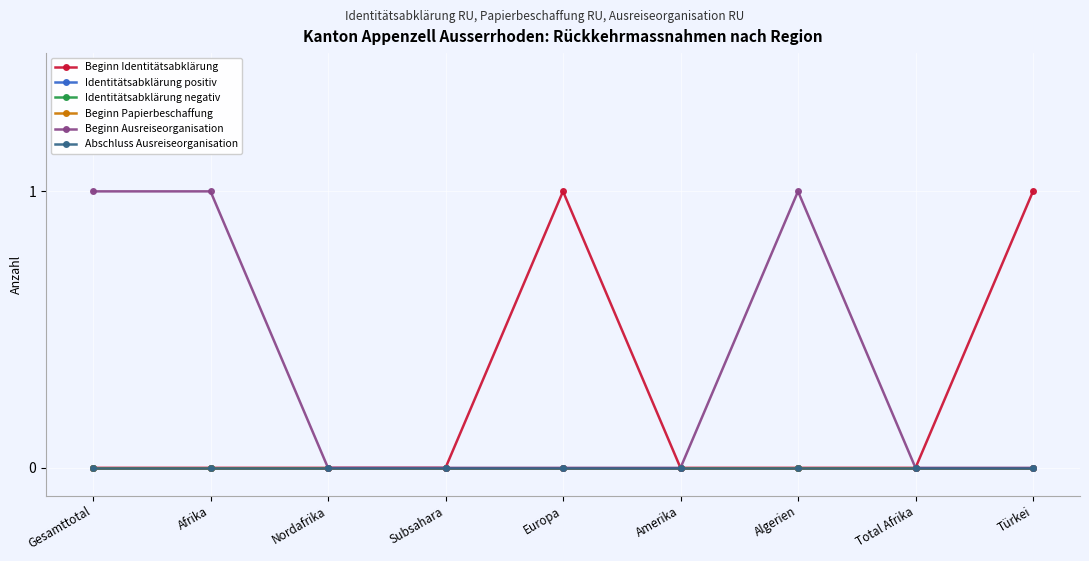

The Abschluss Ausreiseorganisation series shows 0 at Europa. True or false?

True